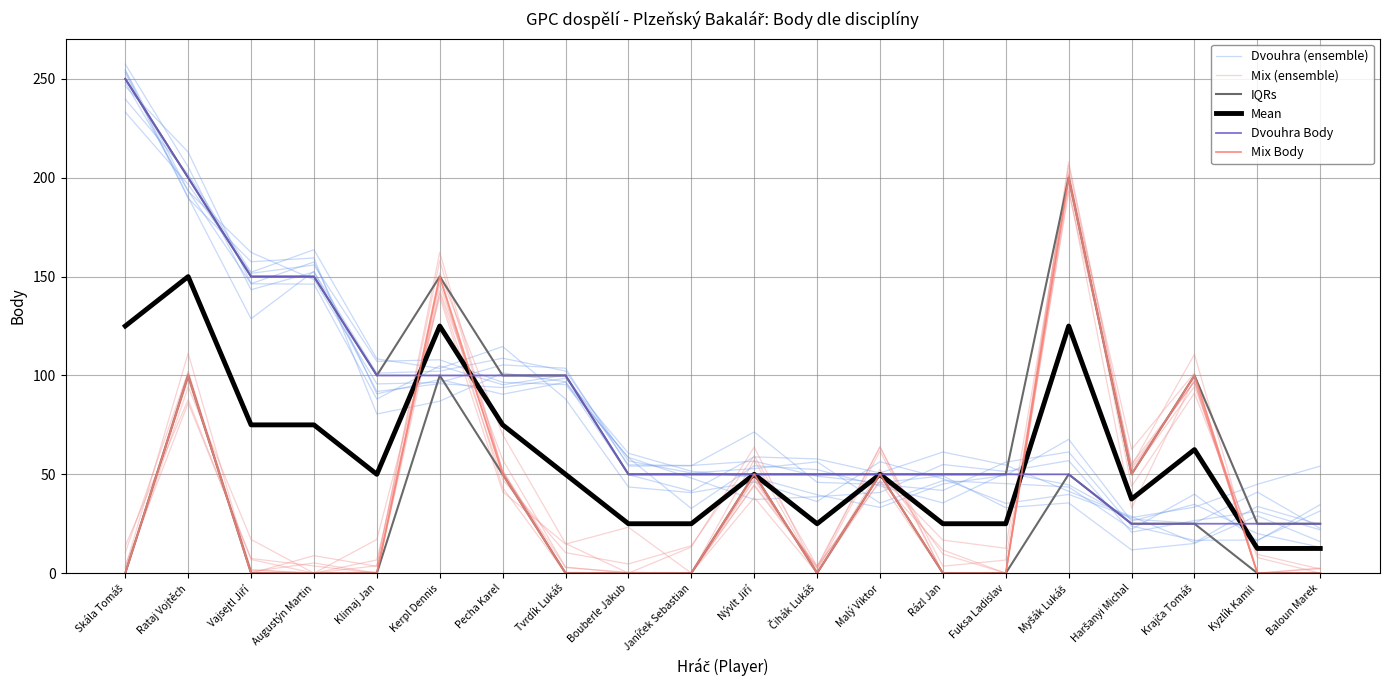

Count the number of categories in the chart.

20